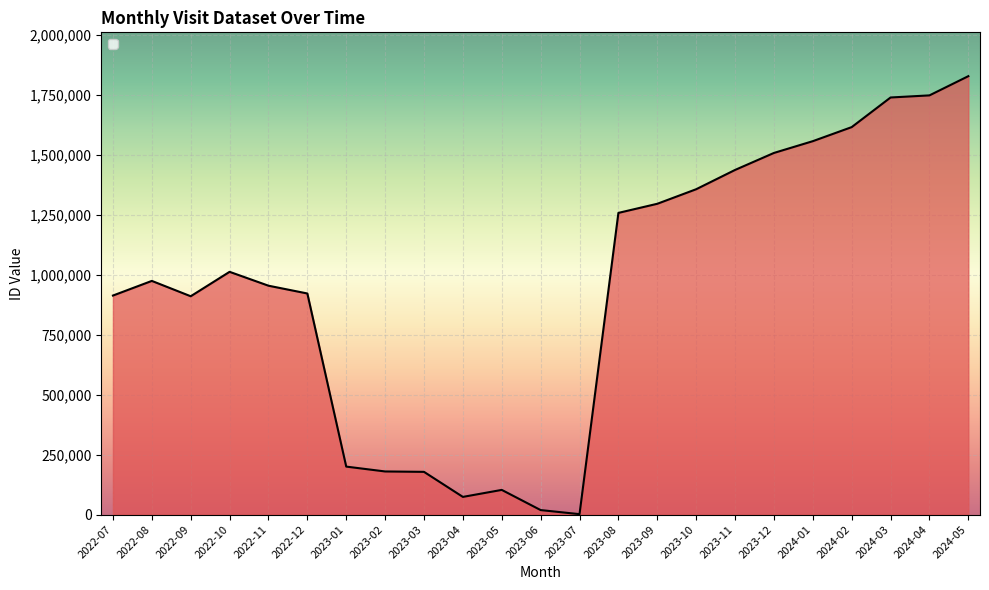

What is the difference between the maximum and minimum values?

1825119